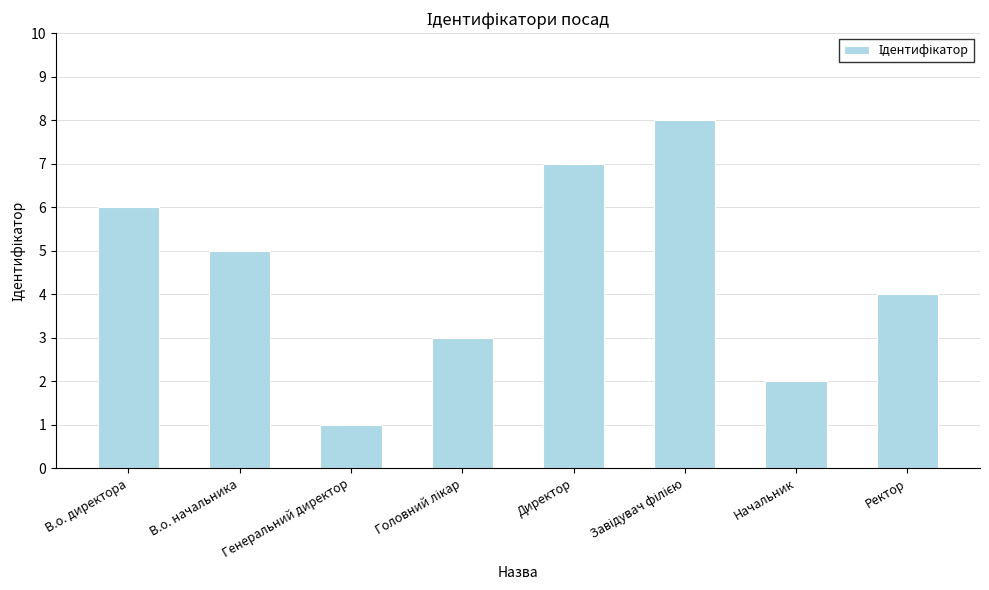

What is the change in value from В.о. начальника to Начальник?

-3